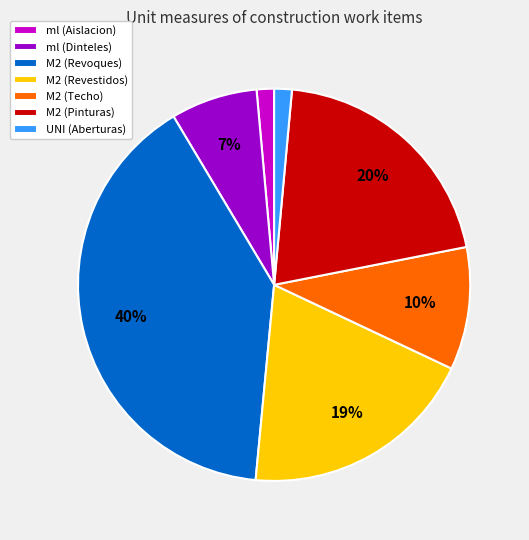

The M2 (Revestidos) slice represents 27% of the pie. True or false?

False